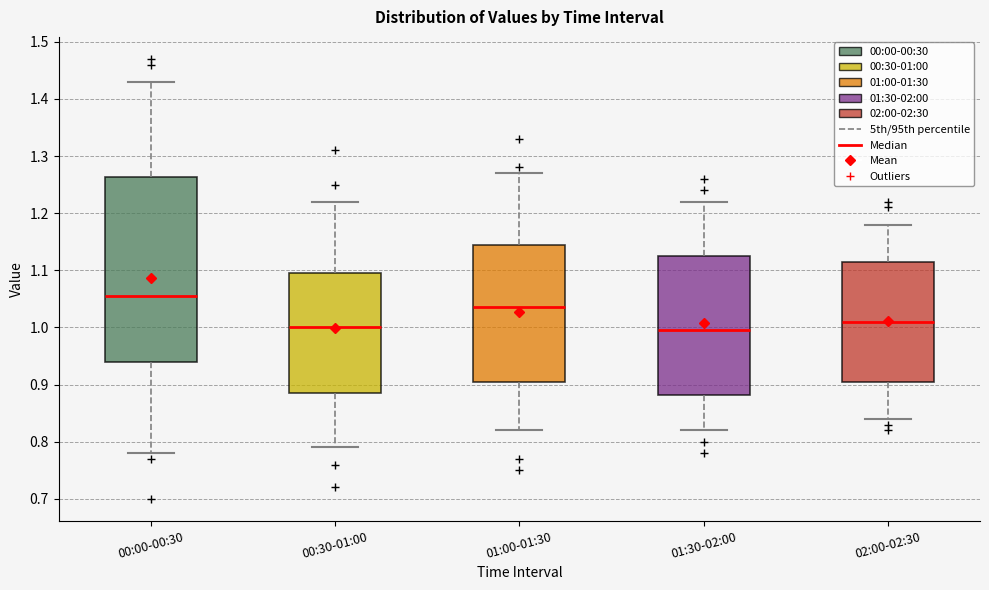

Where does the lower whisker of the box for 00:30-01:00 end on the y-axis? The values are not printed on the chart, so give them approximately, as read against the axis.

0.79